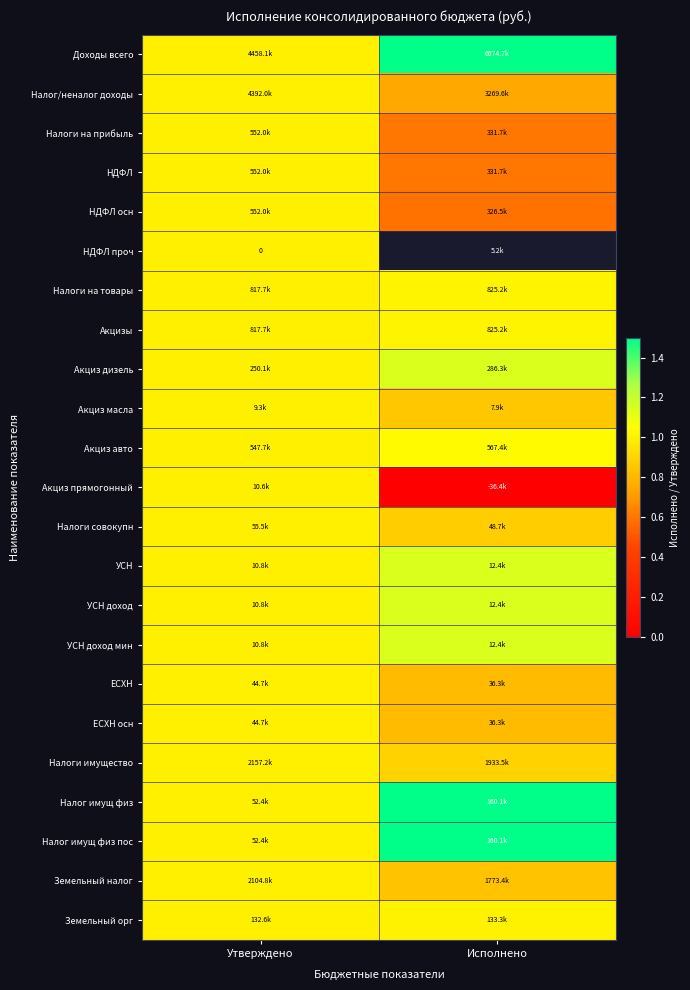

How many data points in Налог имущ физ пос are above 3?

1